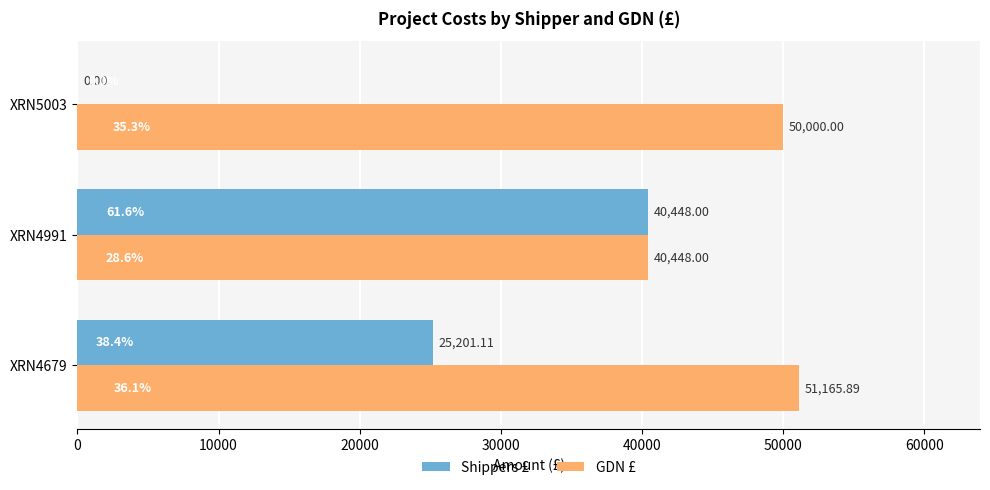

At which category is the sum across all series the highest?

XRN4991